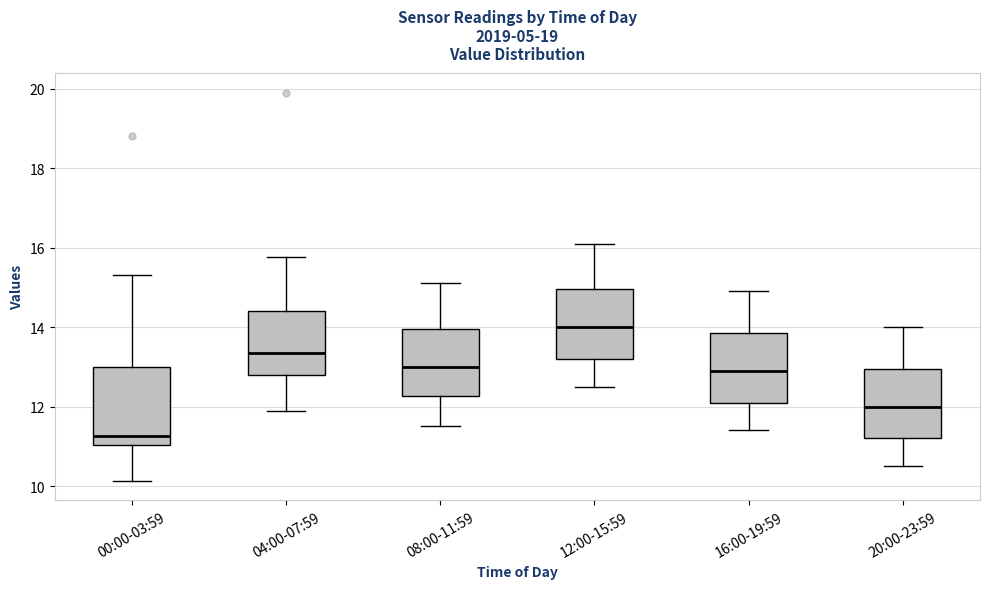

Where does the lower whisker of the box for 20:00-23:59 end on the y-axis? The values are not printed on the chart, so give them approximately, as read against the axis.

10.6